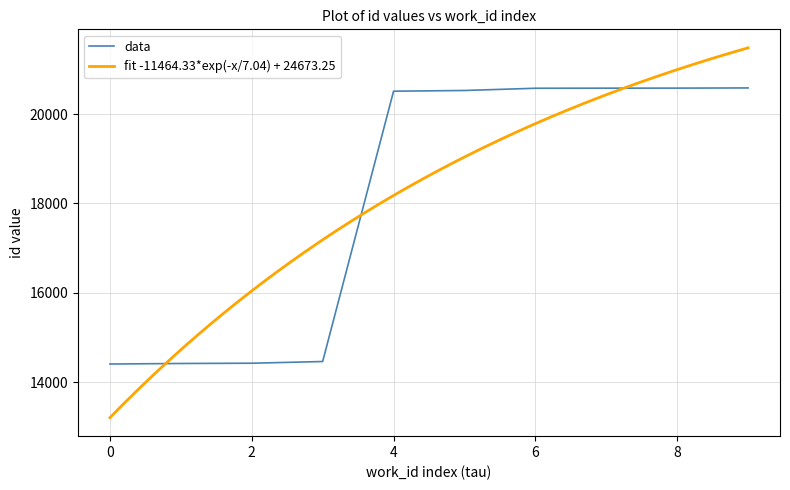

What is the difference between the maximum and minimum values?

6176